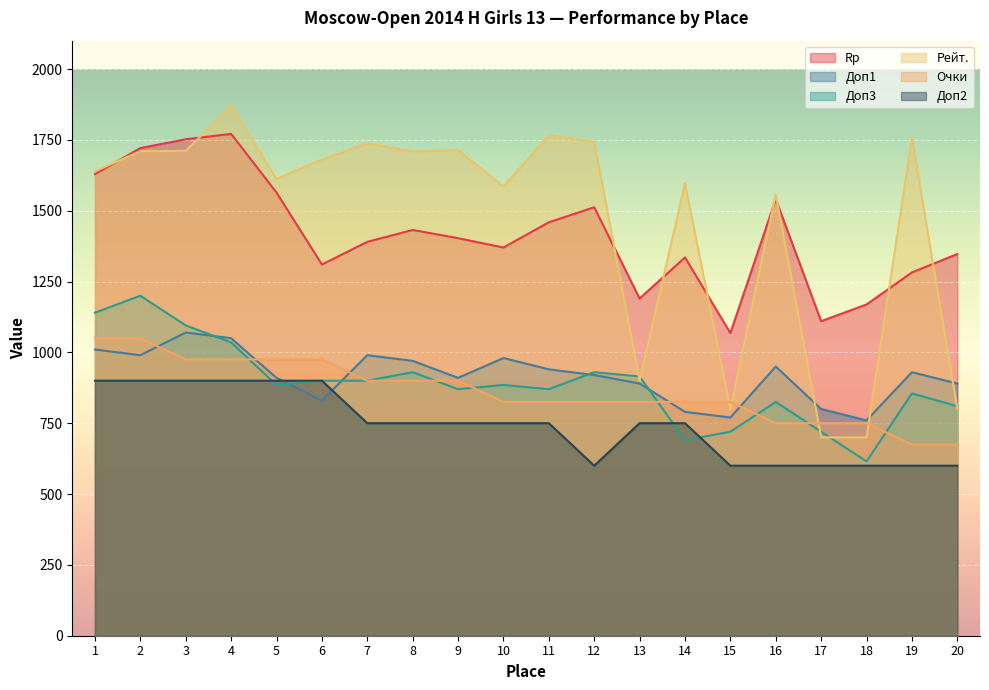

What is the difference between the maximum and minimum values in the Рейт. series?

1169